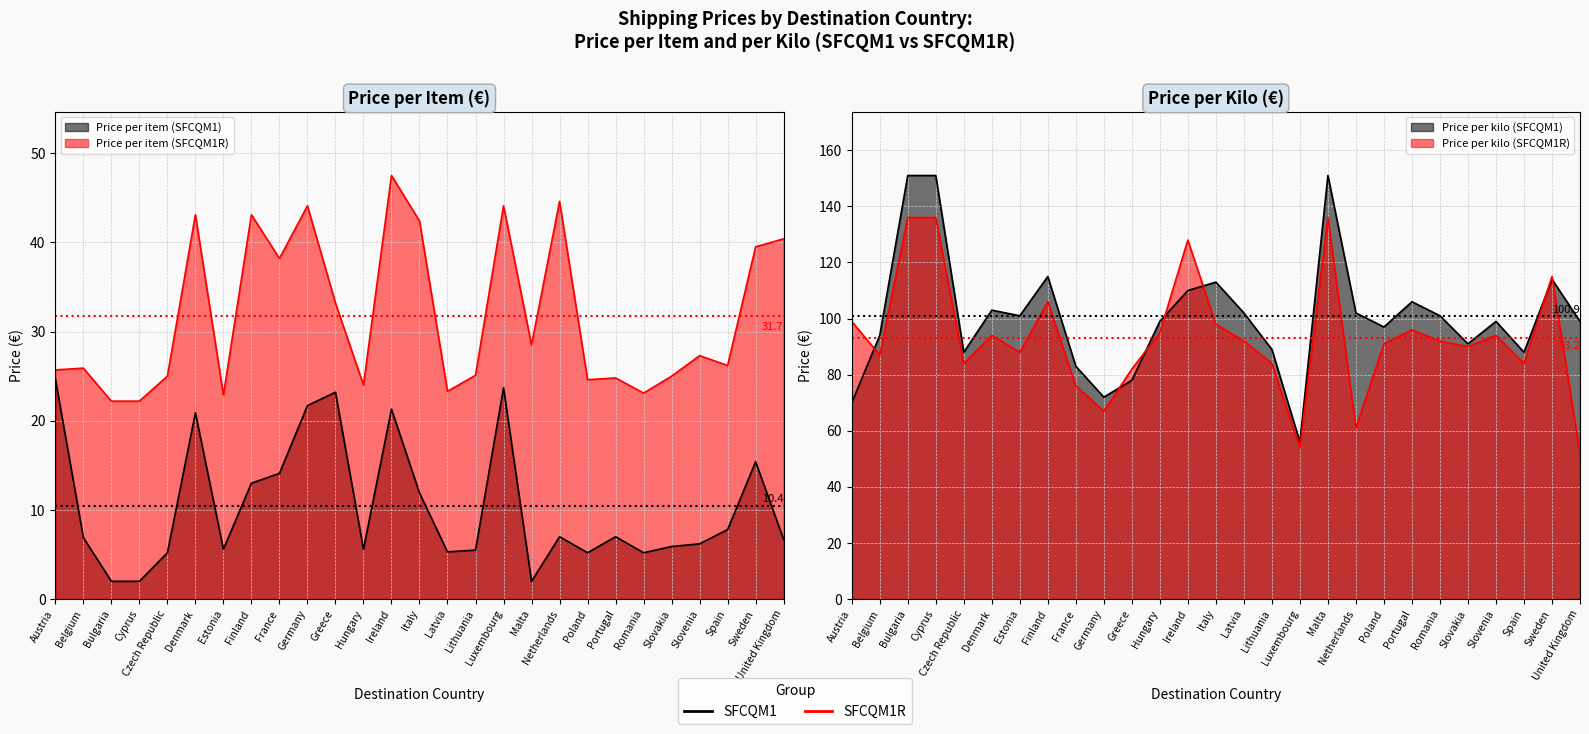

List the labels in order of Price per item (SFCQM1R) value, largest first.

Ireland, Netherlands, Germany, Luxembourg, Denmark, Finland, Italy, United Kingdom, Sweden, France, Greece, Malta, Slovenia, Spain, Belgium, Austria, Lithuania, Czech Republic, Slovakia, Portugal, Poland, Hungary, Latvia, Romania, Estonia, Bulgaria, Cyprus